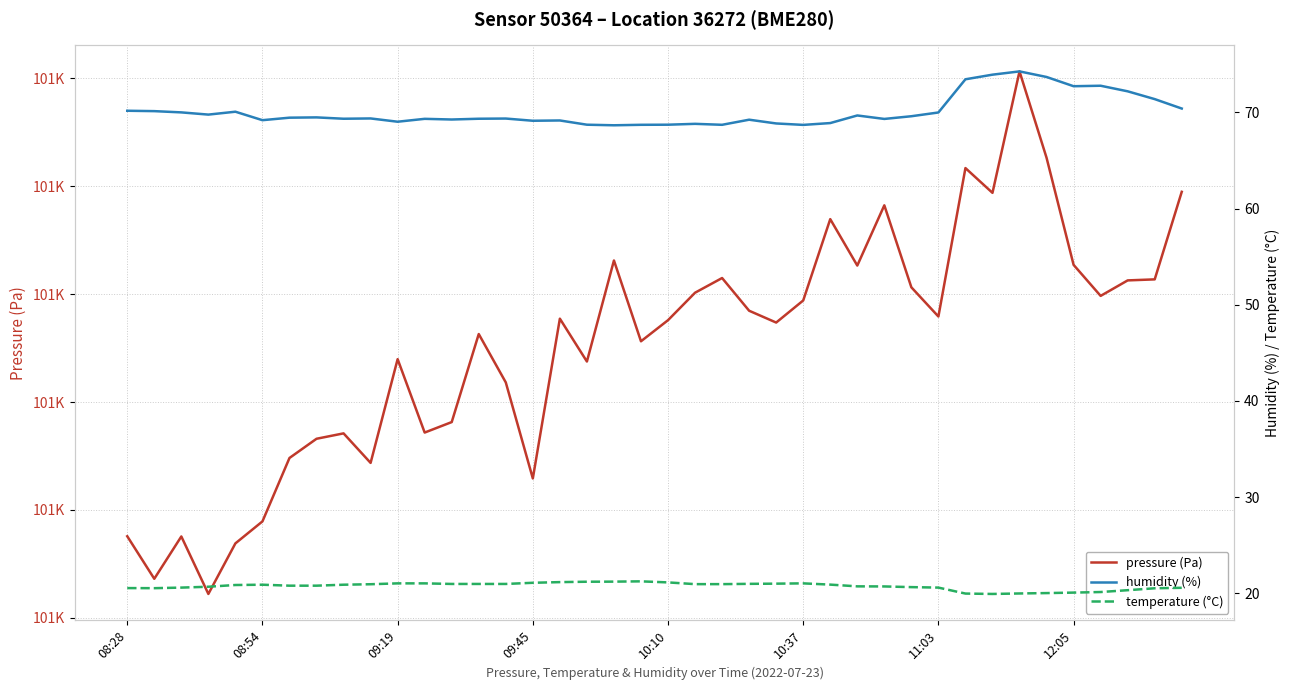

How many data points in pressure (Pa) are above 101015?

21